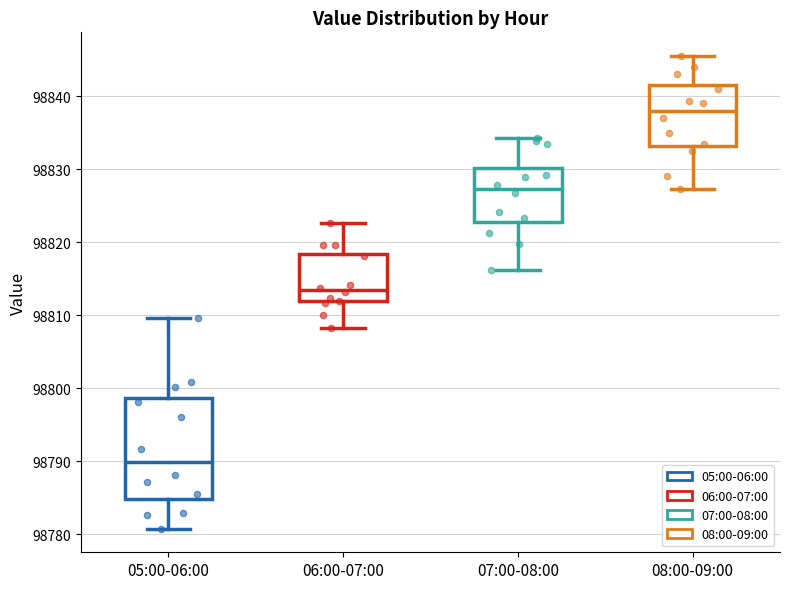

Which box is the tallest, from its lower edge to its upper edge?

05:00-06:00